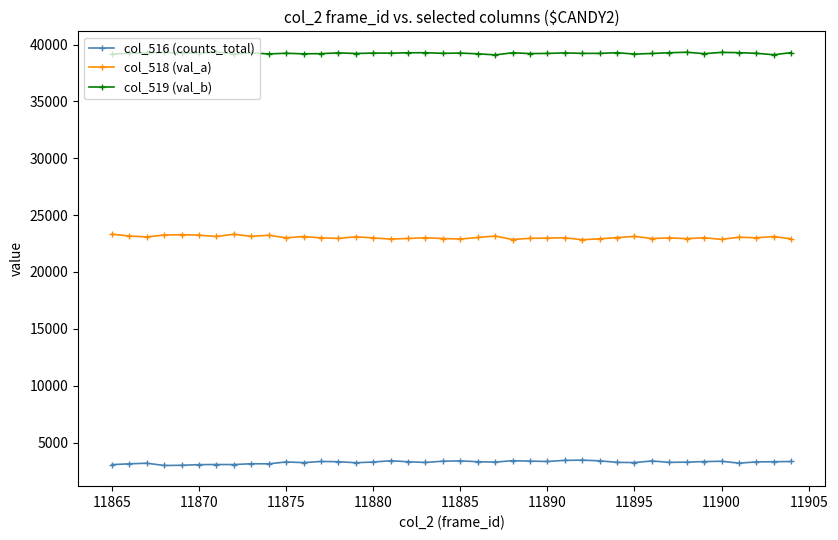

True or false: col_516 (counts_total) and col_518 (val_a) cross at least once.

False